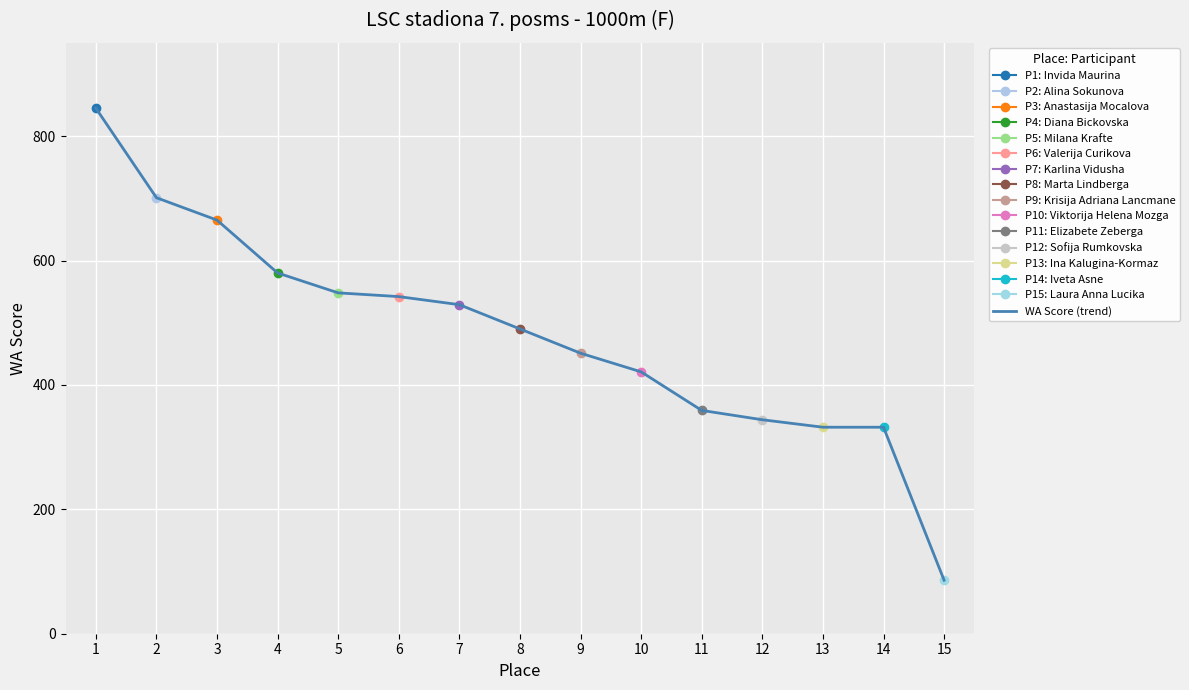

The value at 6 is 542. True or false?

True